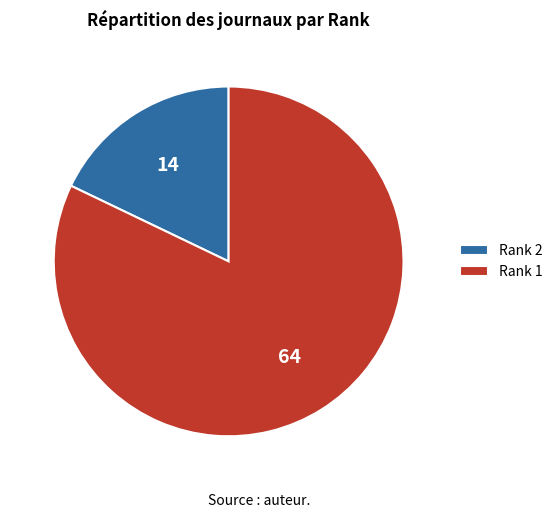

Which slice is the smallest?

Rank 2